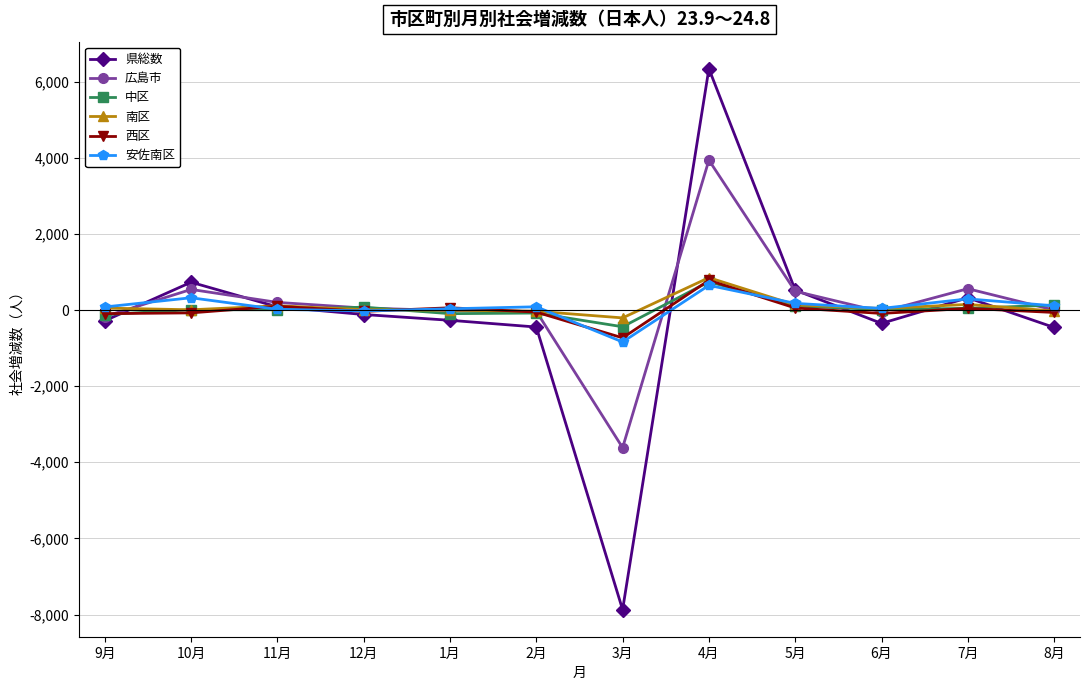

True or false: 安佐南区 and 県総数 intersect in this chart.

True